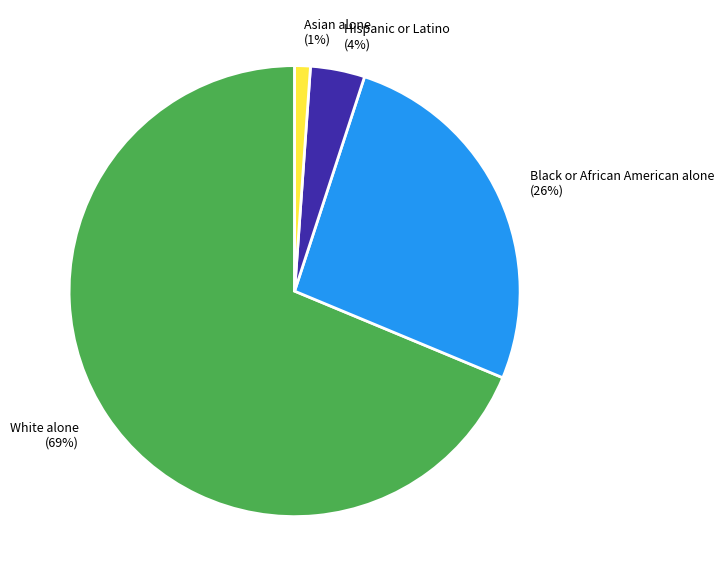

What percentage is the Black or African American alone (26%) slice, to the nearest percent?

26%